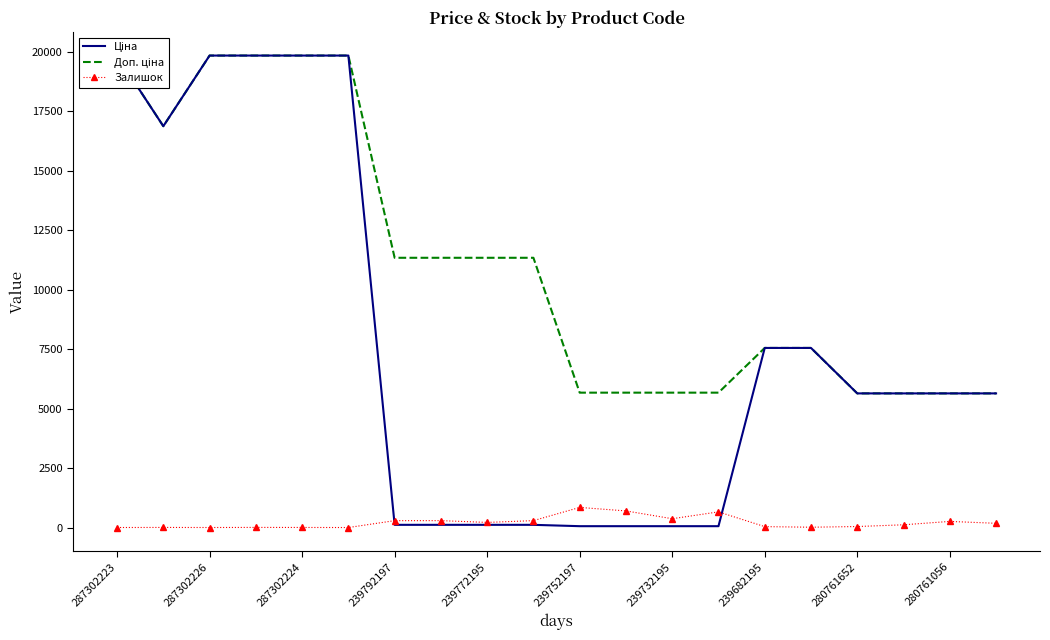

List the series in order of their overall mean, highest first.

Доп. ціна, Ціна, Залишок